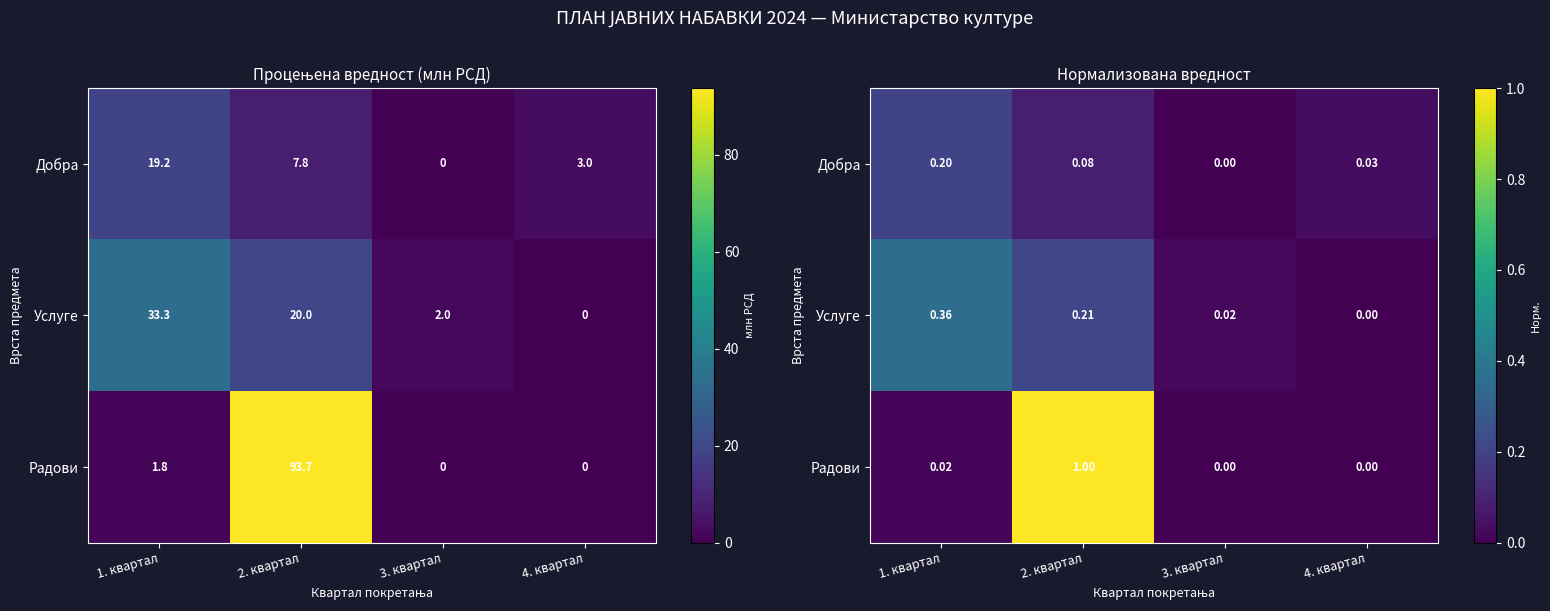

Between 1. квартал and 3. квартал, which series saw the biggest shift?

Услуге